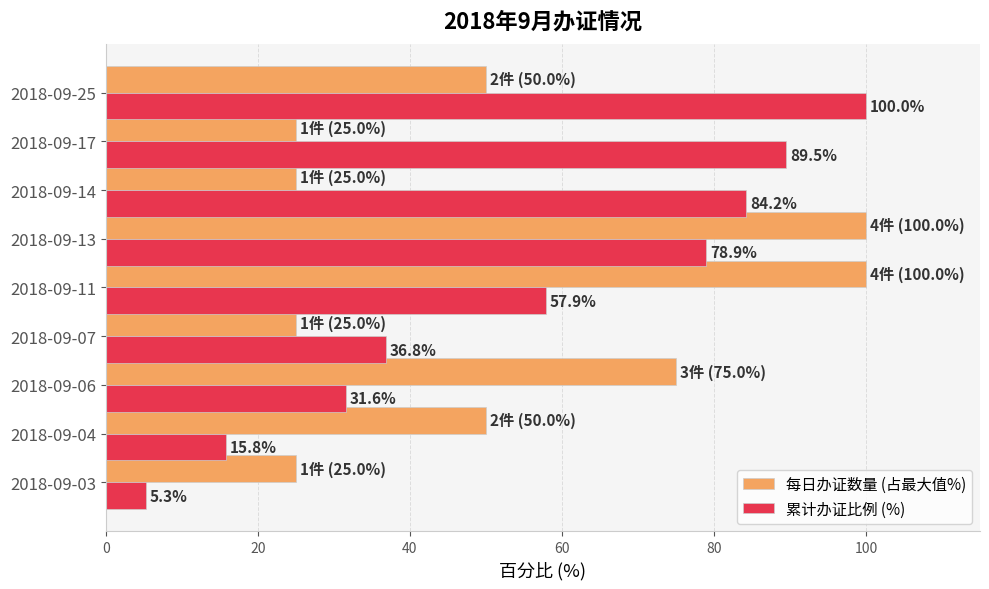

What is the greatest value displayed?

100.0